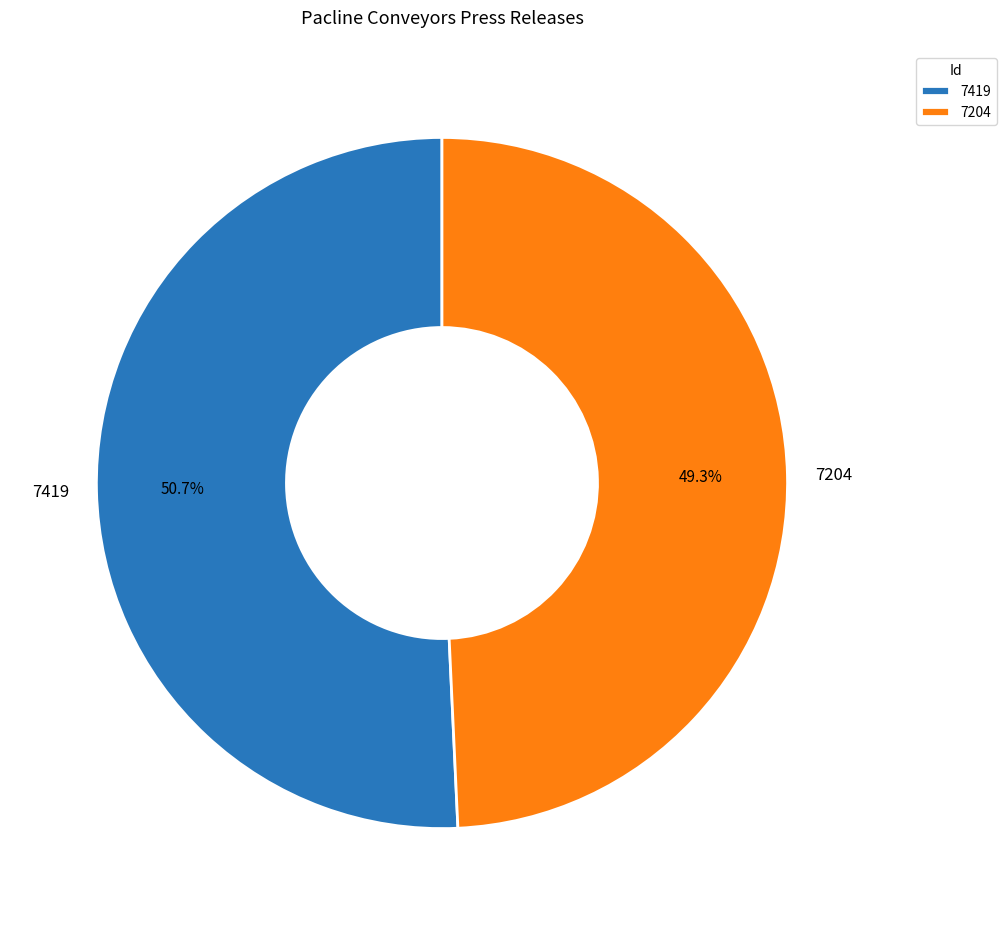

Which category has the smallest portion of the pie?

7204